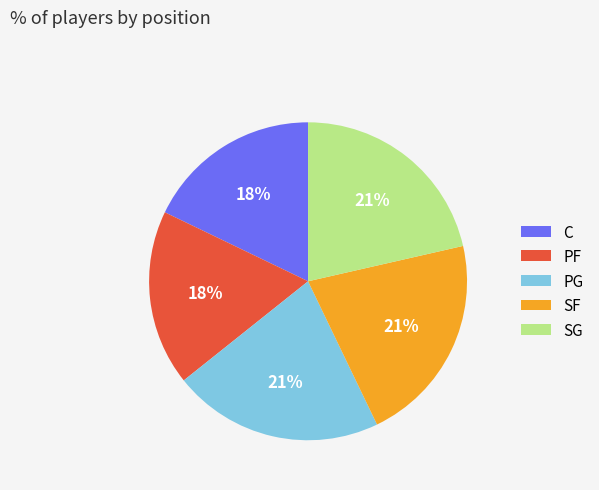

What is the ratio of the value at SG to the value at SF?

1.0